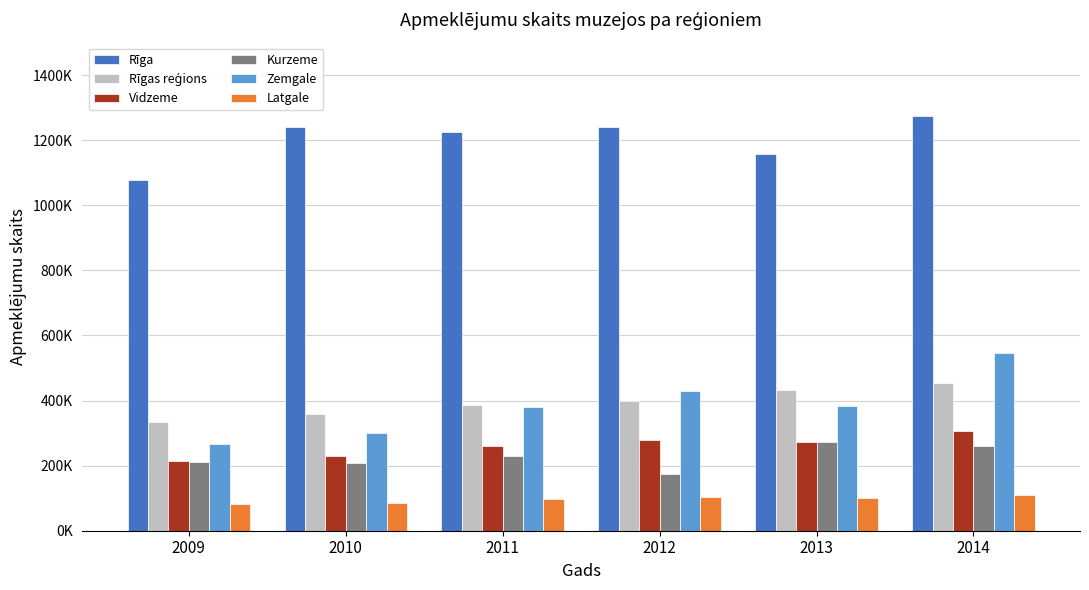

Which series changed the most between 2010 and 2013?

Zemgale